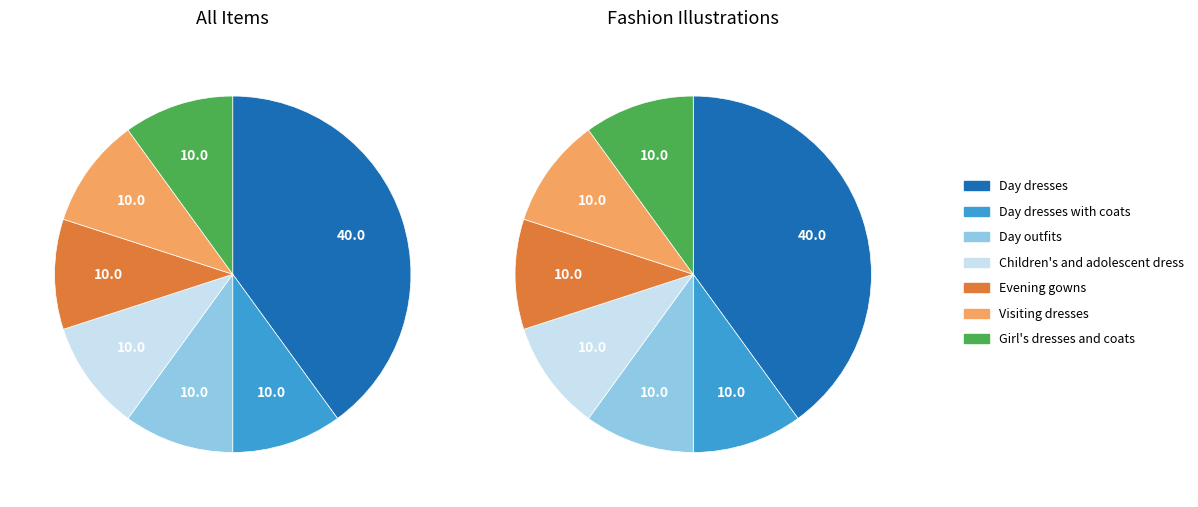

To the nearest percent, what is the average slice percentage?

14%